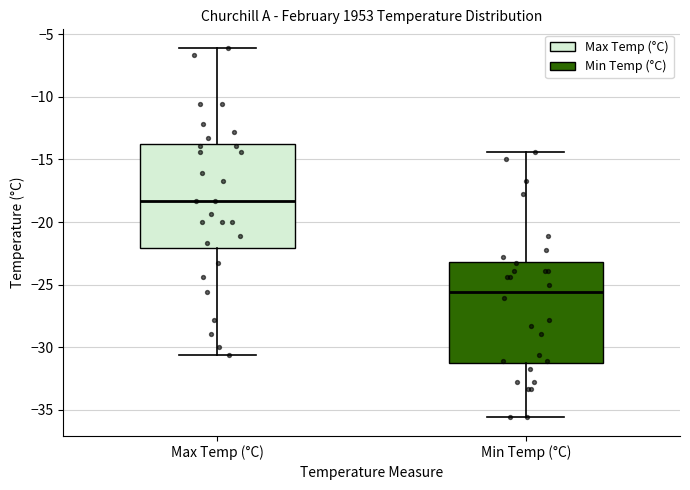

Which box has the lowest median line?

Min Temp (°C)